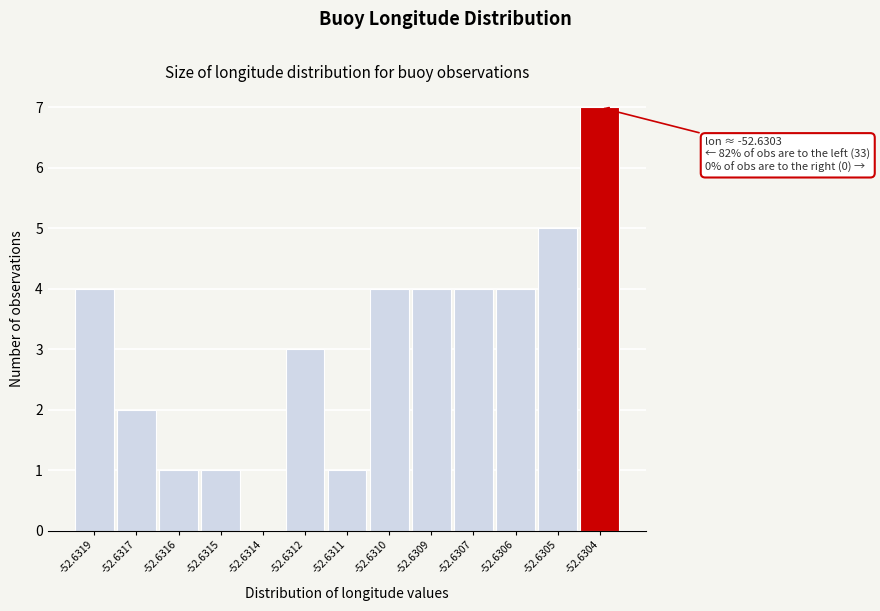

Reading right to left, what are all the values shown in this chart?

-52.6304=7	-52.6305=5	-52.6306=4	-52.6307=4	-52.6309=4	-52.6310=4	-52.6311=1	-52.6312=3	-52.6314=0	-52.6315=1	-52.6316=1	-52.6317=2	-52.6319=4